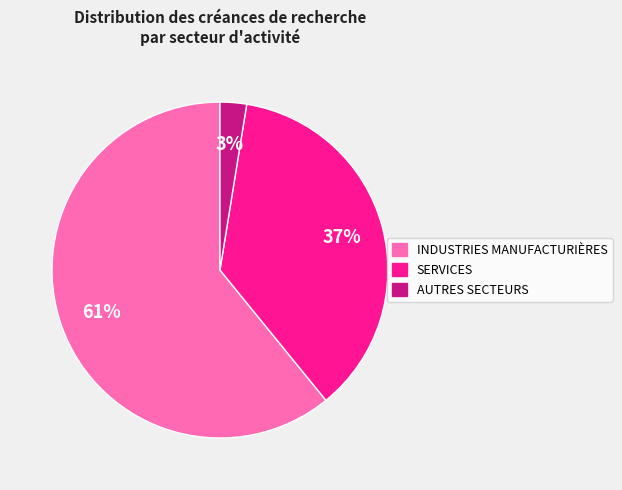

Is there any slice that represents more than half of the pie?

Yes